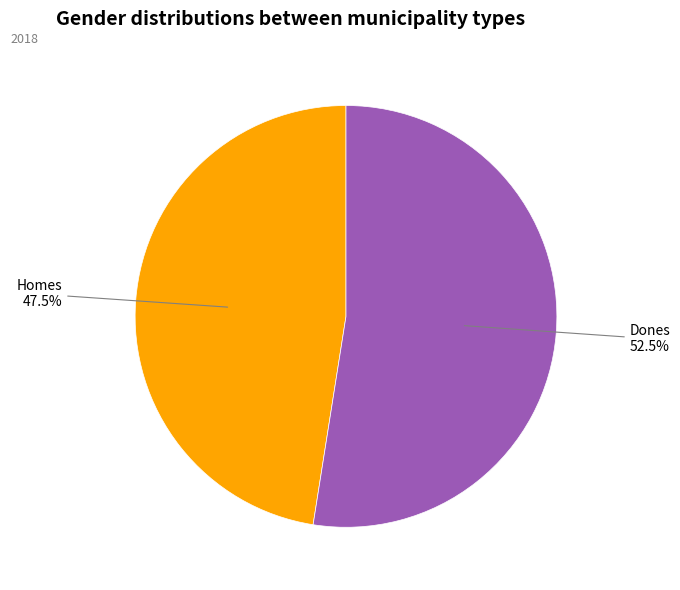

How many slices are in this pie chart?

2